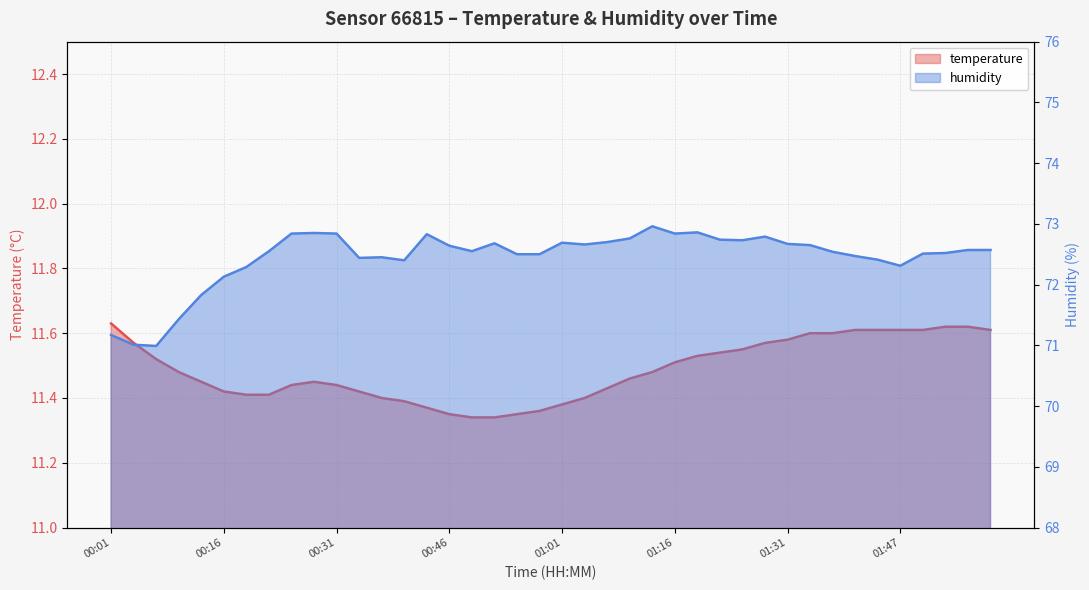

List the series in order of their overall mean, lowest first.

temperature, humidity